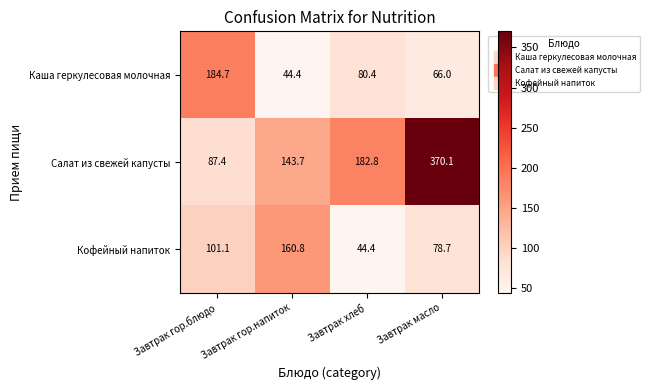

Between Завтрак гор.блюдо and Завтрак масло, which series saw the biggest shift?

Салат из свежей капусты